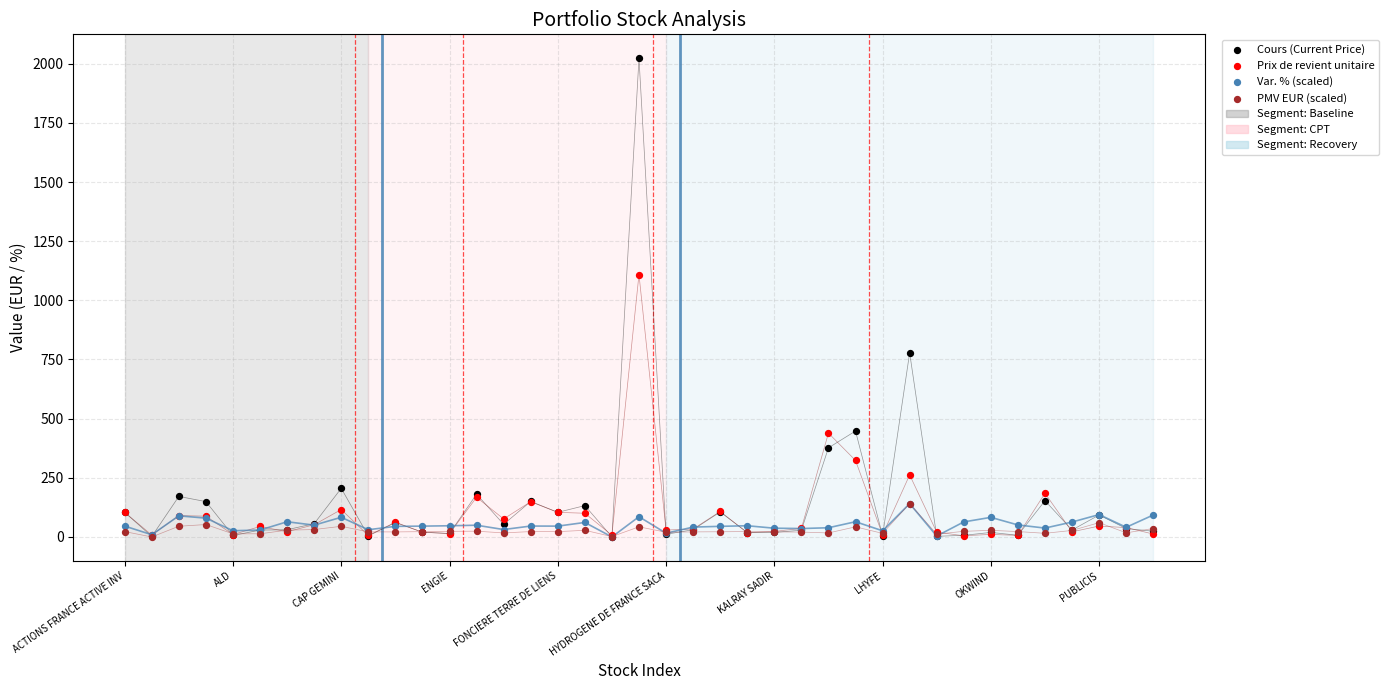

In the Cours (Current Price) series, what Y value is closest to 1011?

778.1